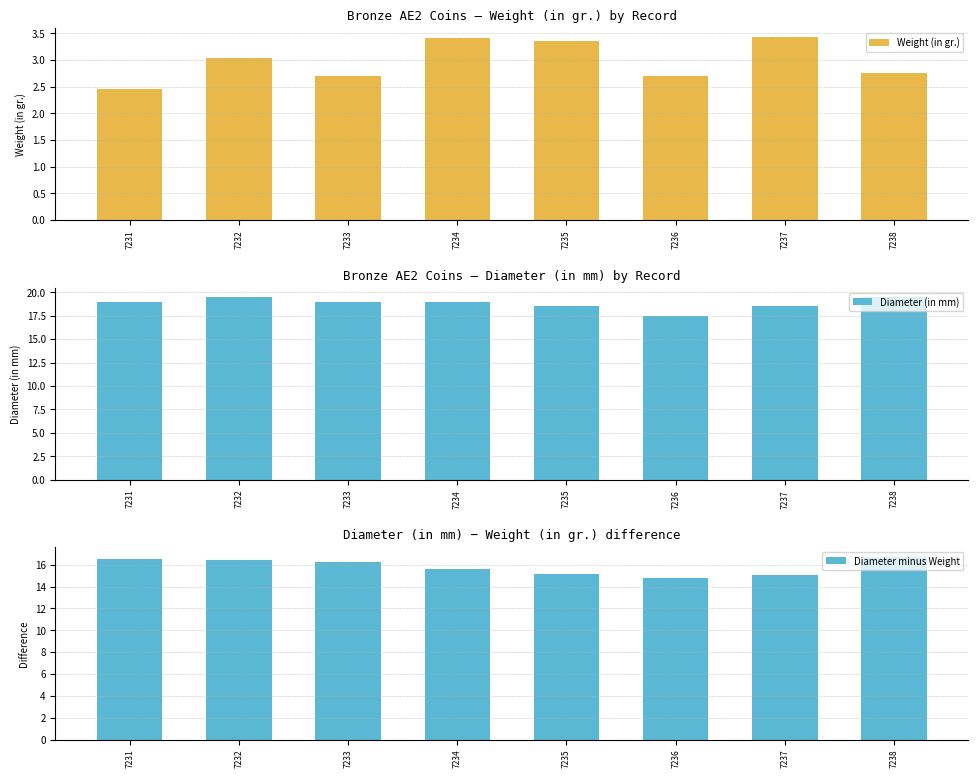

What is the value of the Weight (in gr.) bar at the 2nd from the left?

3.0